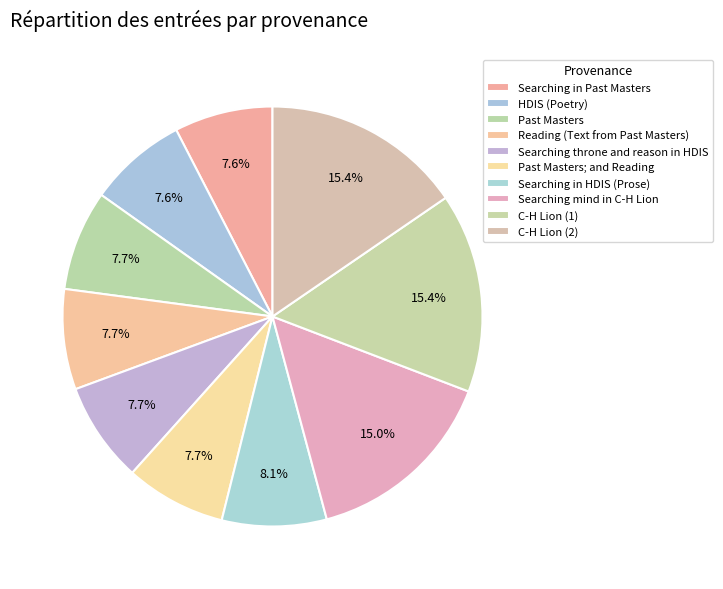

Combined, what portion of the pie is Reading (Text from Past Masters) and C-H Lion (1)?

23.1%